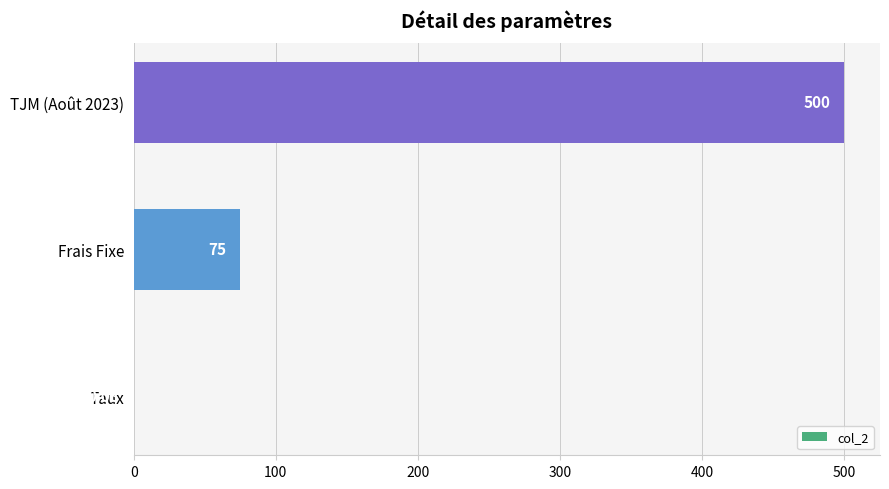

What is the sum of the values at Frais Fixe and TJM (Août 2023)?

575.0